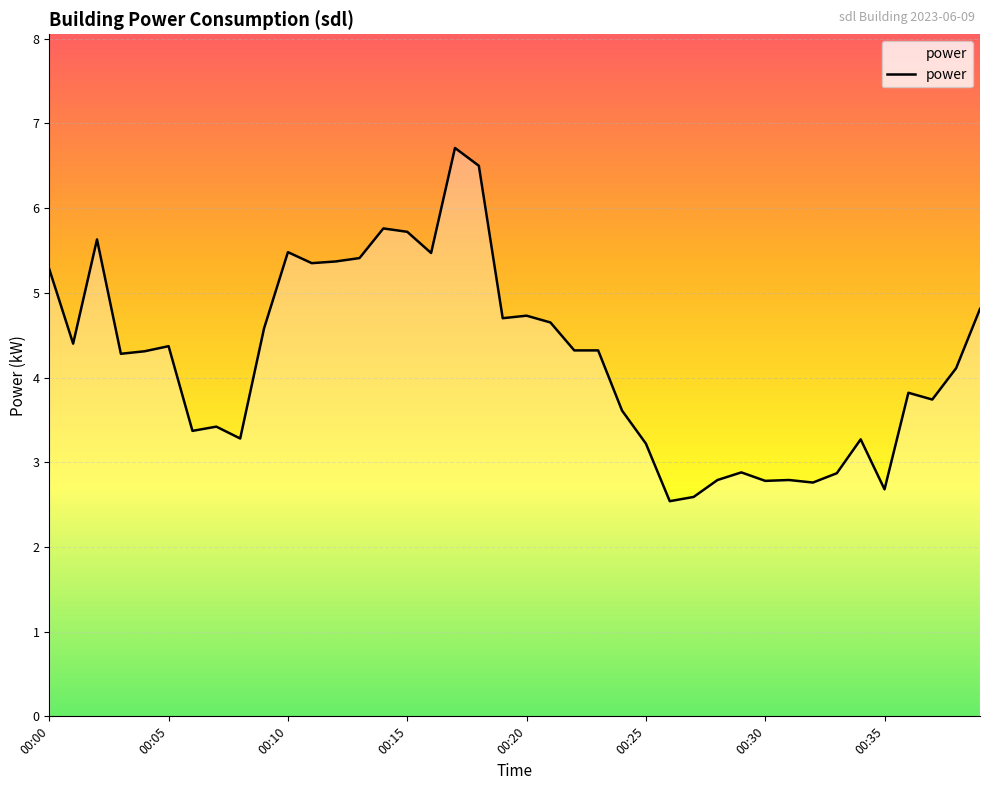

Count the number of data series in this chart.

1